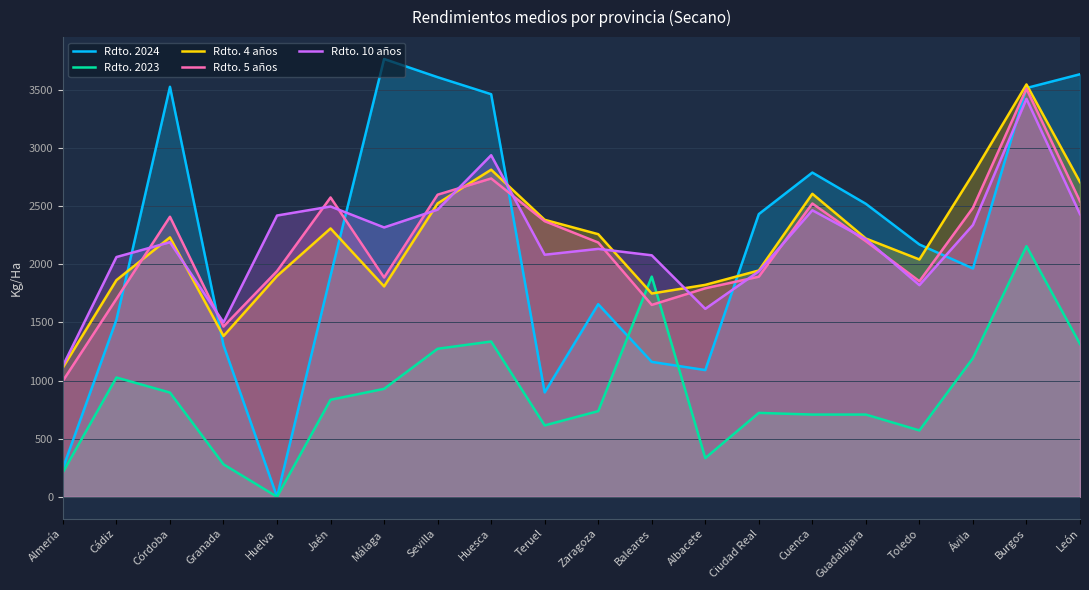

At which category does the chart reach its peak across all series?

Málaga